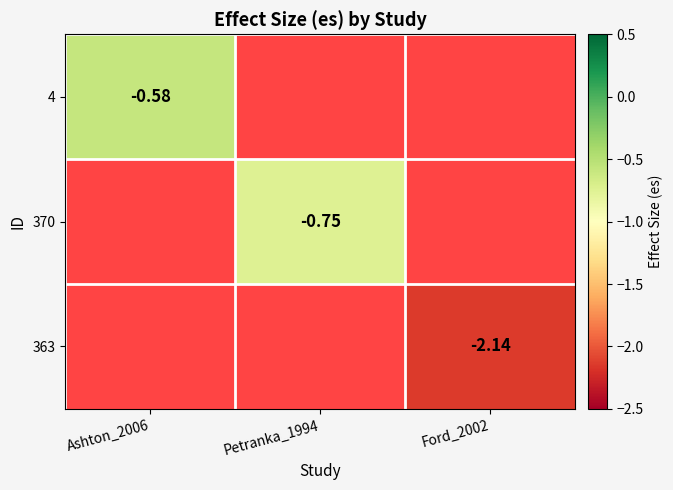

Is the value of 370 at Petranka_1994 greater than the value of 4 at Ashton_2006?

No